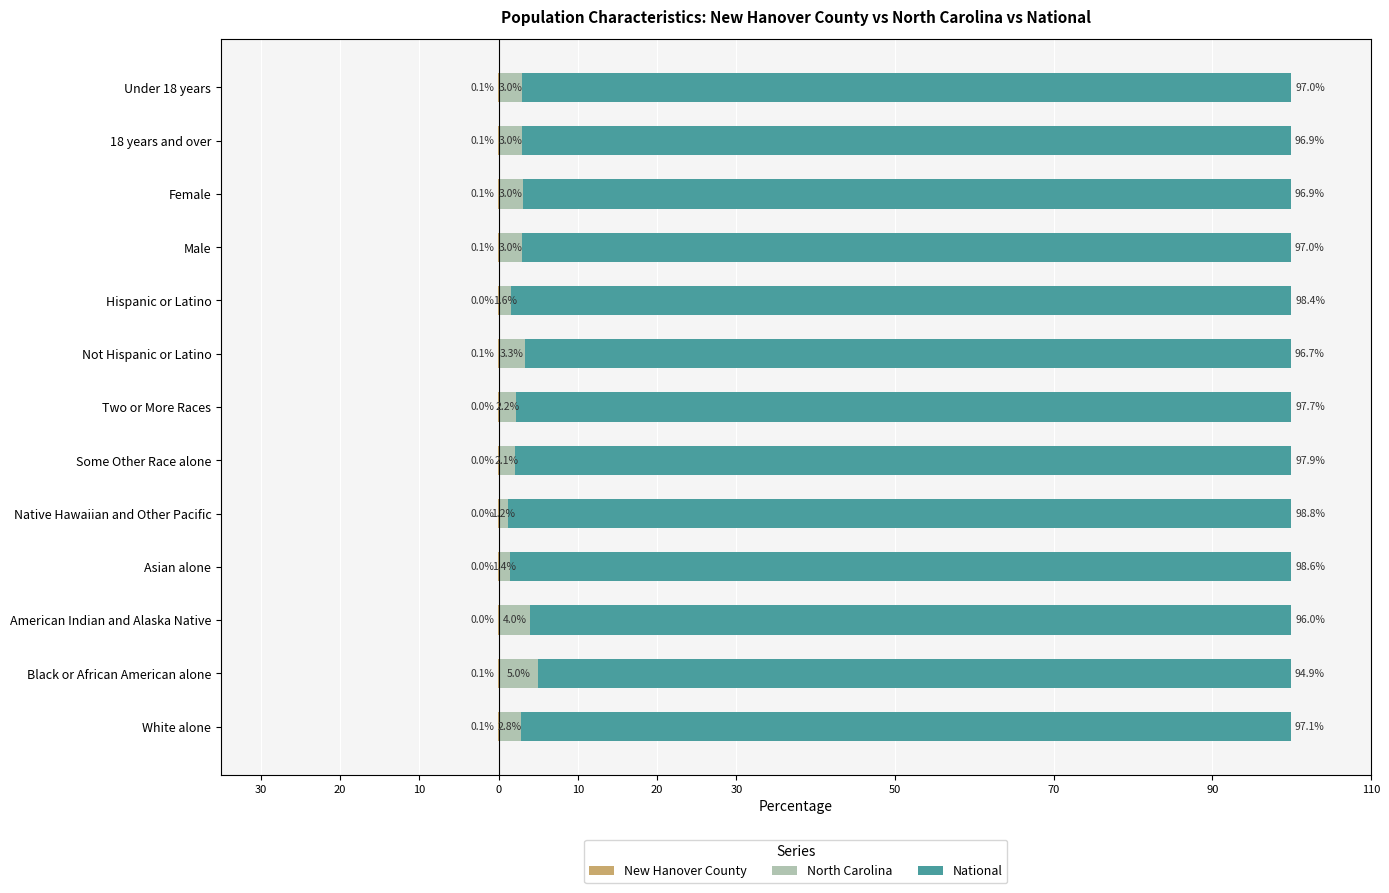

What is the difference between the maximum and minimum values in the New Hanover County series?

0.1